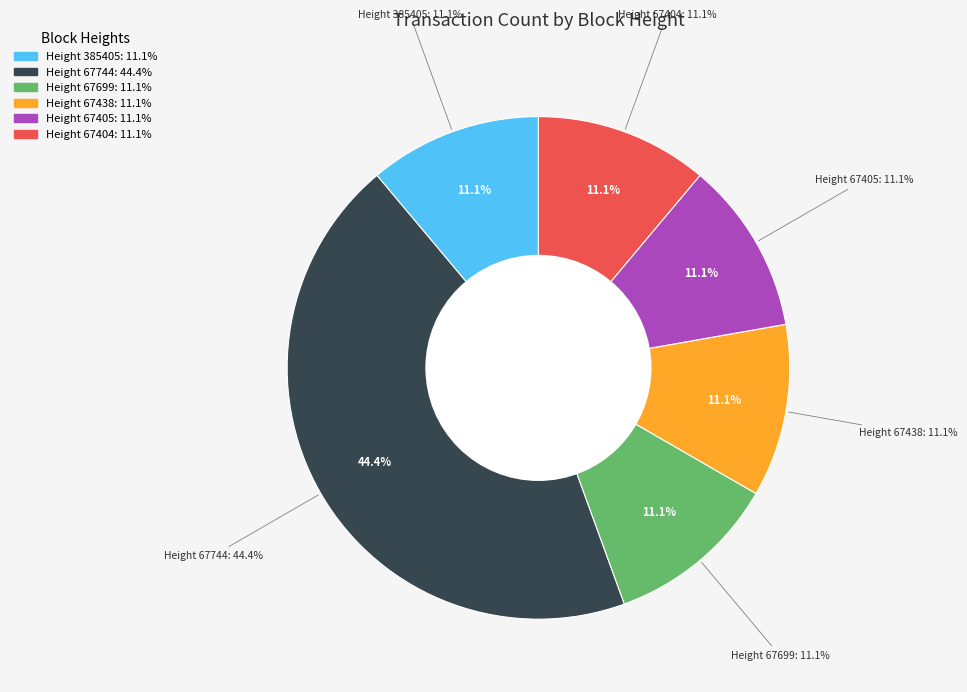

Count the number of slices in the pie.

3